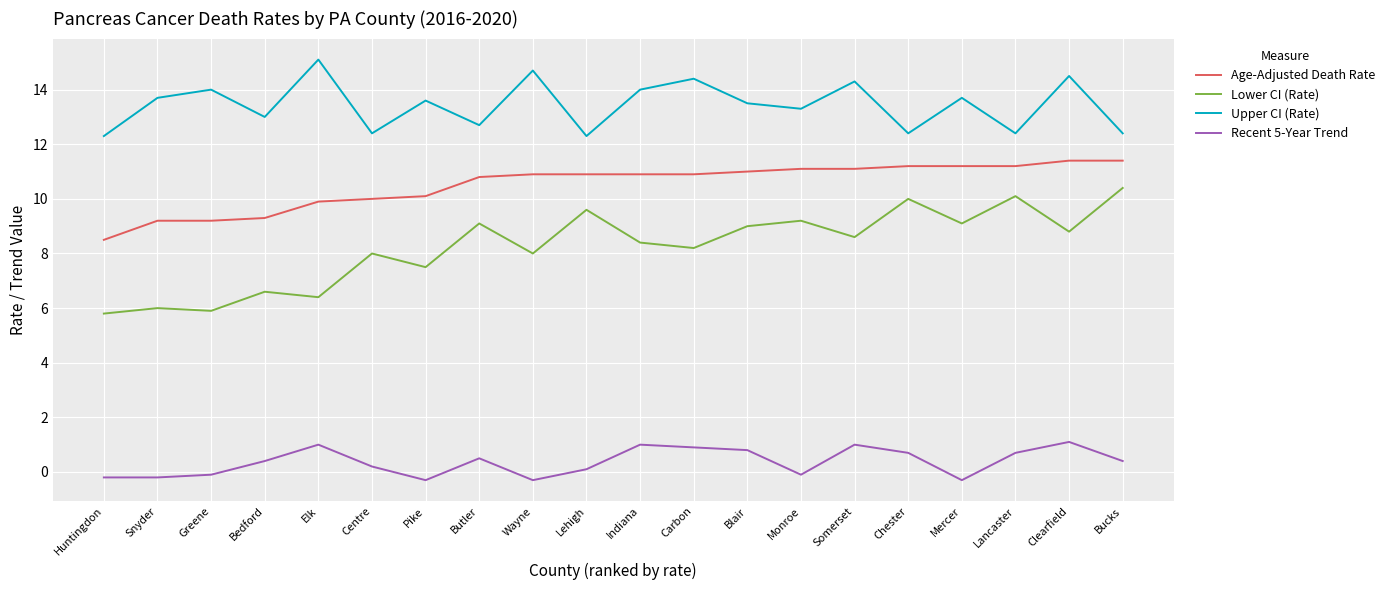

List the series in order of their overall mean, lowest first.

Recent 5-Year Trend, Lower CI (Rate), Age-Adjusted Death Rate, Upper CI (Rate)